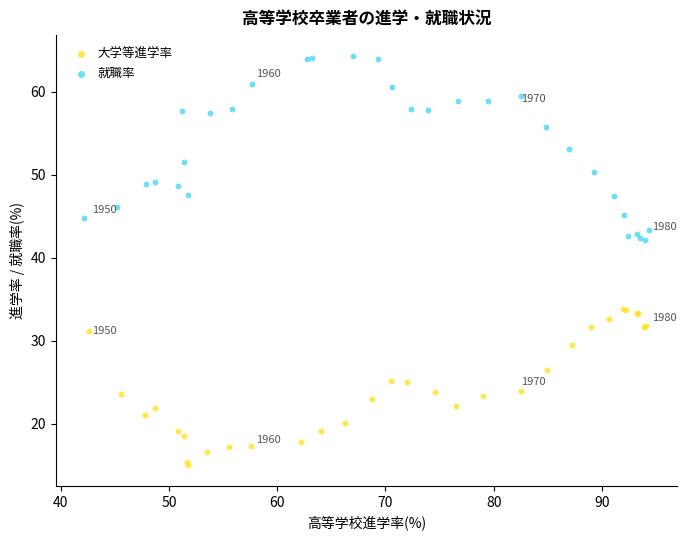

What are all the series names shown in the legend?

大学等進学率, 就職率